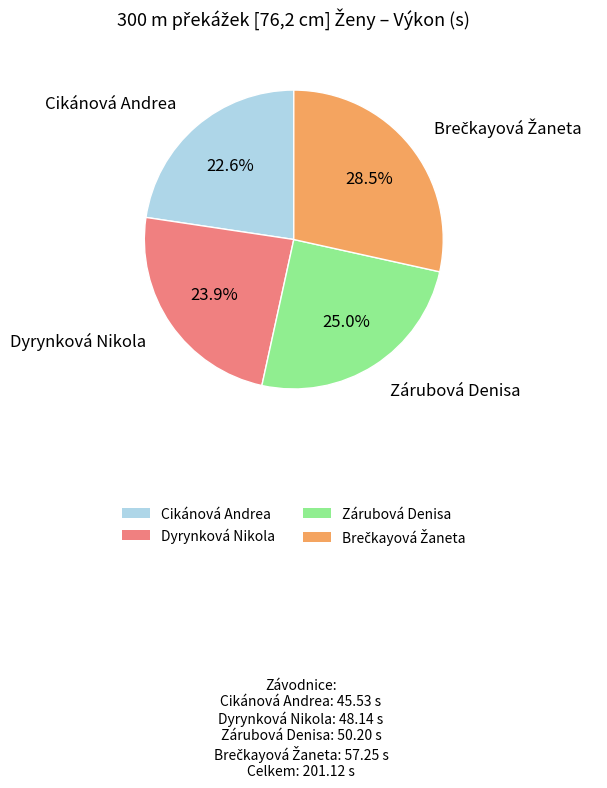

Which category has the smallest portion of the pie?

Cikánová Andrea